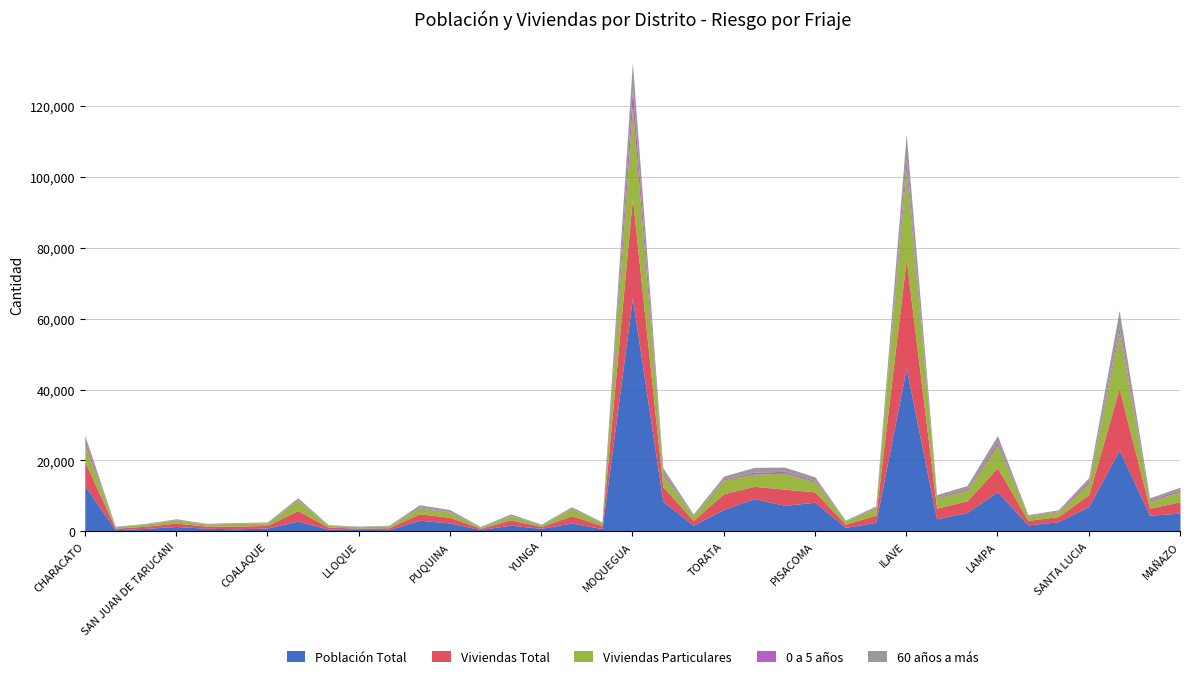

Rank the series by their maximum value, from lowest to highest.

0 a 5 años, 60 años a más, Viviendas Particulares, Viviendas Total, Población Total